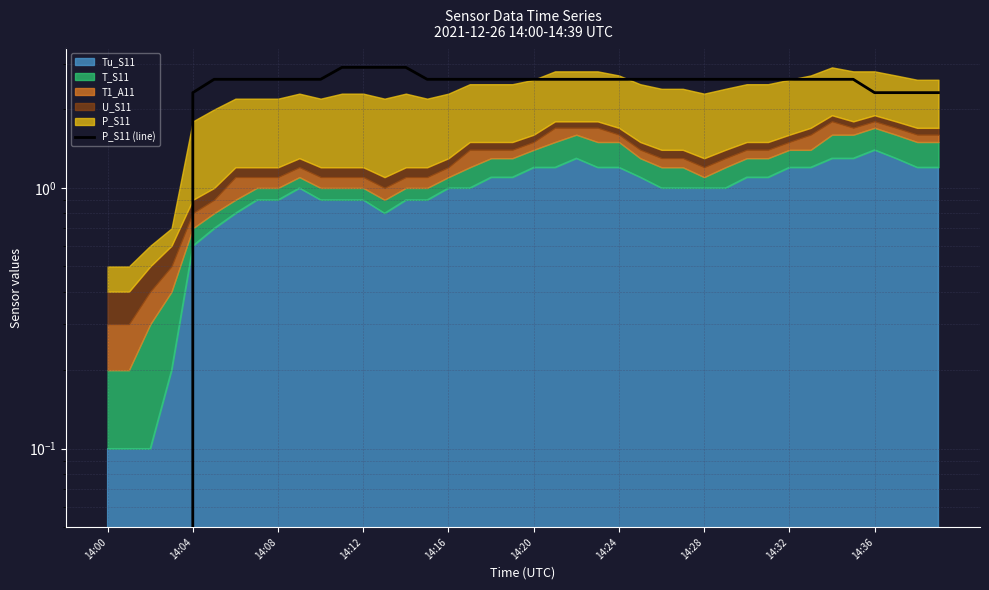

Does the chart have visible grid lines?

Yes